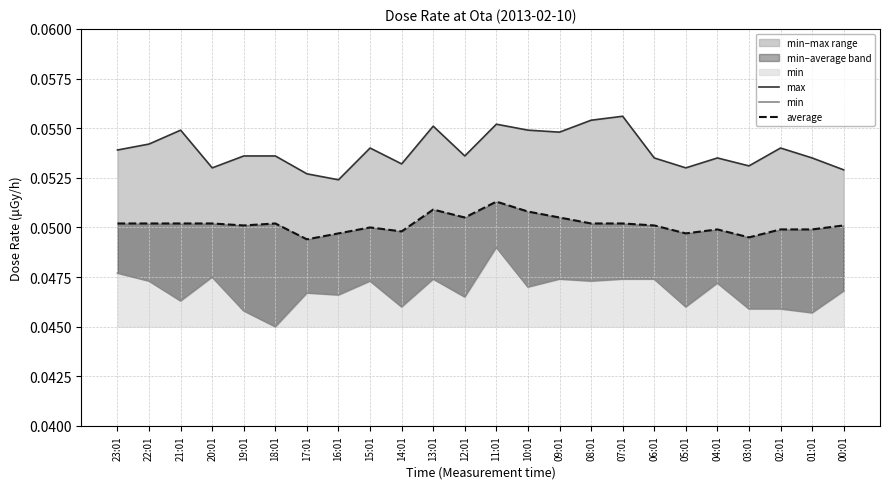

Reading right to left, list all the values displayed in this chart.

max: 00:01=0.1	01:01=0.1	02:01=0.1	03:01=0.1	04:01=0.1	05:01=0.1	06:01=0.1	07:01=0.1	08:01=0.1	09:01=0.1	10:01=0.1	11:01=0.1	12:01=0.1	13:01=0.1	14:01=0.1	15:01=0.1	16:01=0.1	17:01=0.1	18:01=0.1	19:01=0.1	20:01=0.1	21:01=0.1	22:01=0.1	23:01=0.1
min: 00:01=0.0	01:01=0.0	02:01=0.0	03:01=0.0	04:01=0.0	05:01=0.0	06:01=0.0	07:01=0.0	08:01=0.0	09:01=0.0	10:01=0.0	11:01=0.0	12:01=0.0	13:01=0.0	14:01=0.0	15:01=0.0	16:01=0.0	17:01=0.0	18:01=0.0	19:01=0.0	20:01=0.0	21:01=0.0	22:01=0.0	23:01=0.0
average: 00:01=0.1	01:01=0.0	02:01=0.0	03:01=0.0	04:01=0.0	05:01=0.0	06:01=0.1	07:01=0.1	08:01=0.1	09:01=0.1	10:01=0.1	11:01=0.1	12:01=0.1	13:01=0.1	14:01=0.0	15:01=0.1	16:01=0.0	17:01=0.0	18:01=0.1	19:01=0.1	20:01=0.1	21:01=0.1	22:01=0.1	23:01=0.1